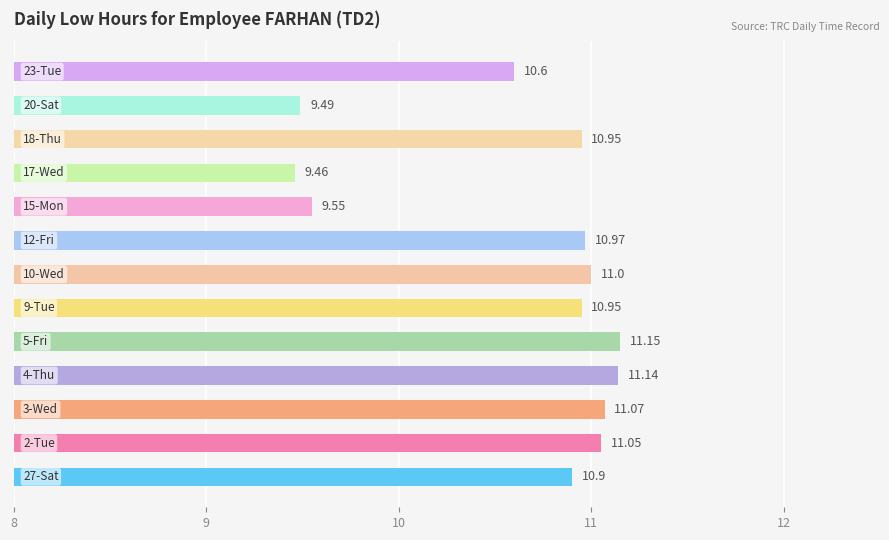

What is the average value?

10.6